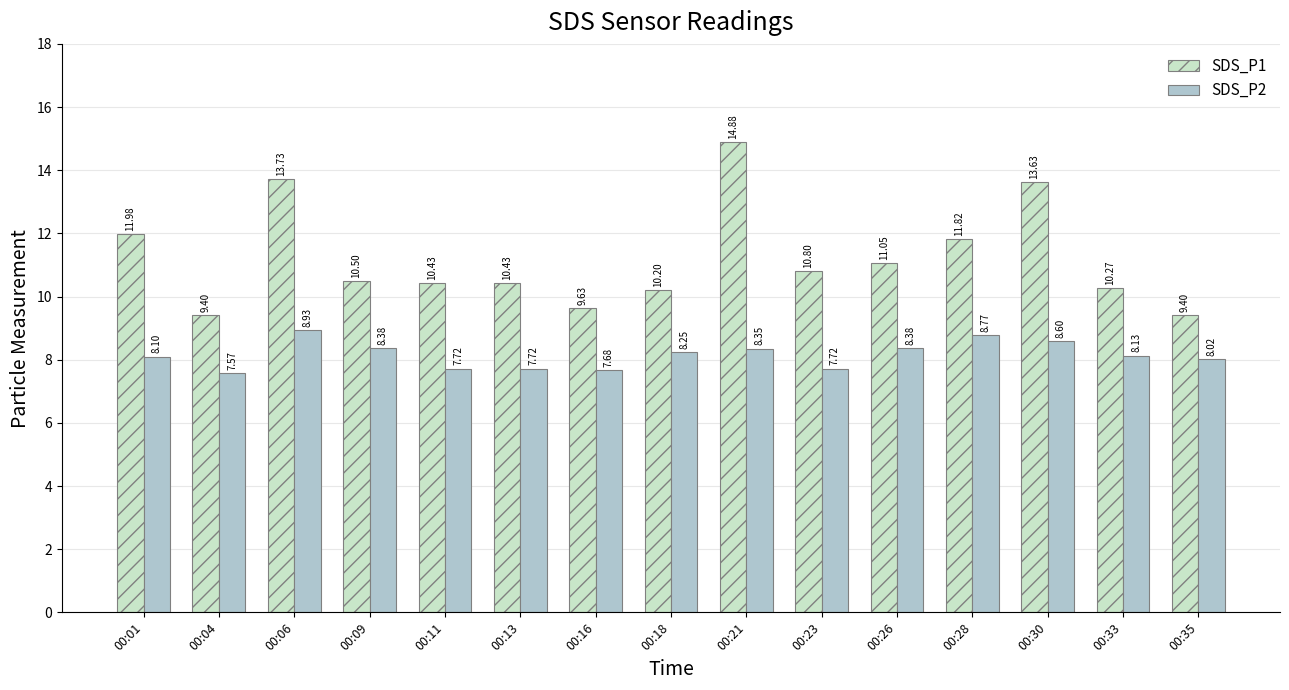

List the series in order of their peak value, highest first.

SDS_P1, SDS_P2